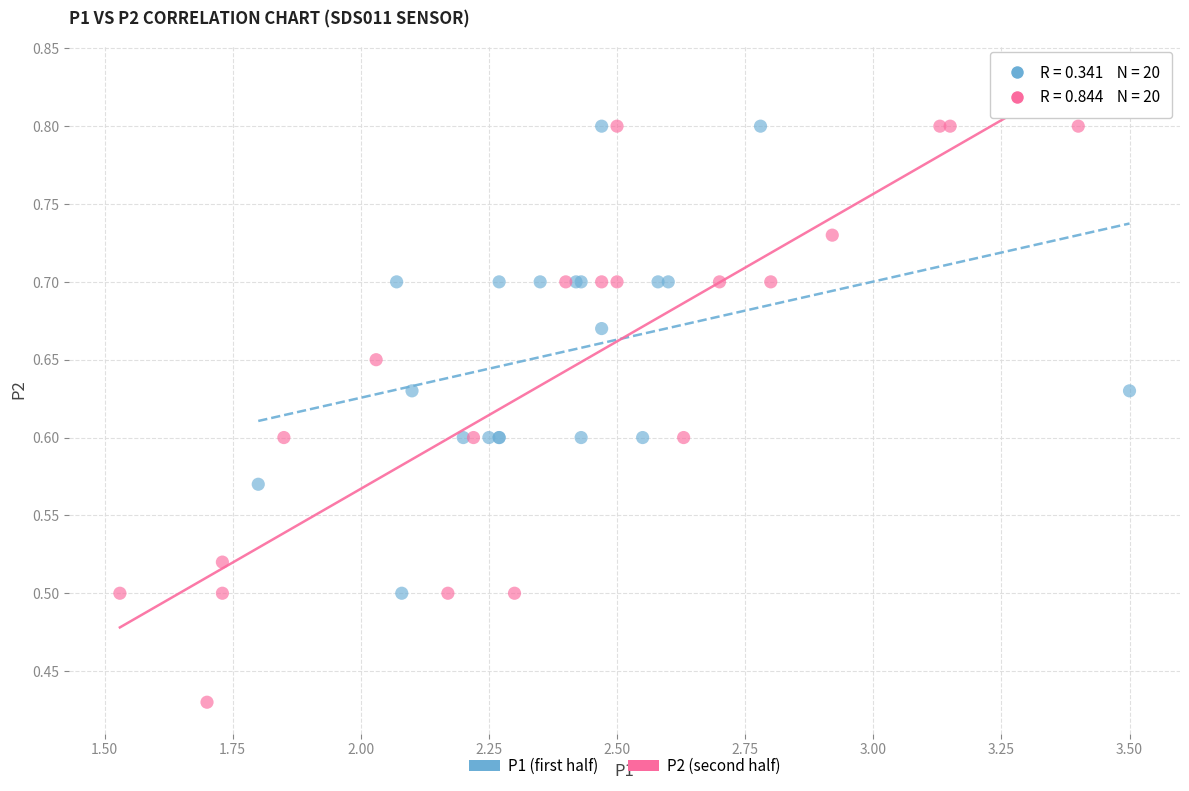

Which series reaches the minimum Y coordinate?

P2 (second half)